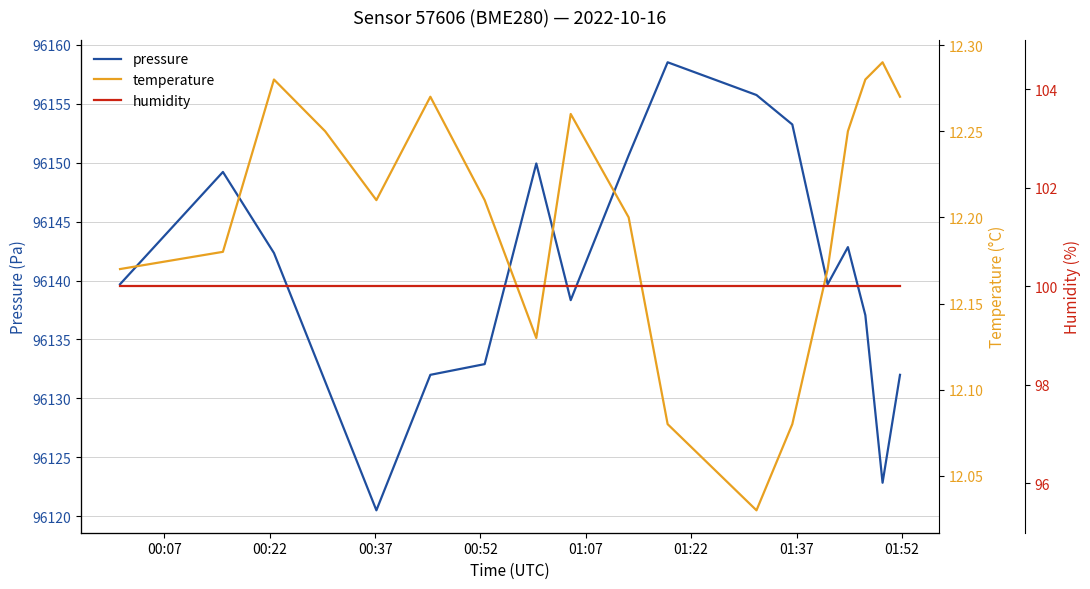

Is it true that pressure equals 33932.0 at 01:22?

False